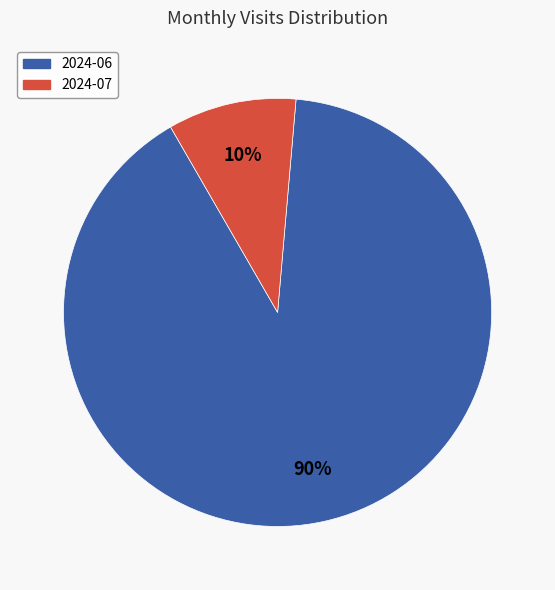

Does 2024-07 represent more than half of the total?

No